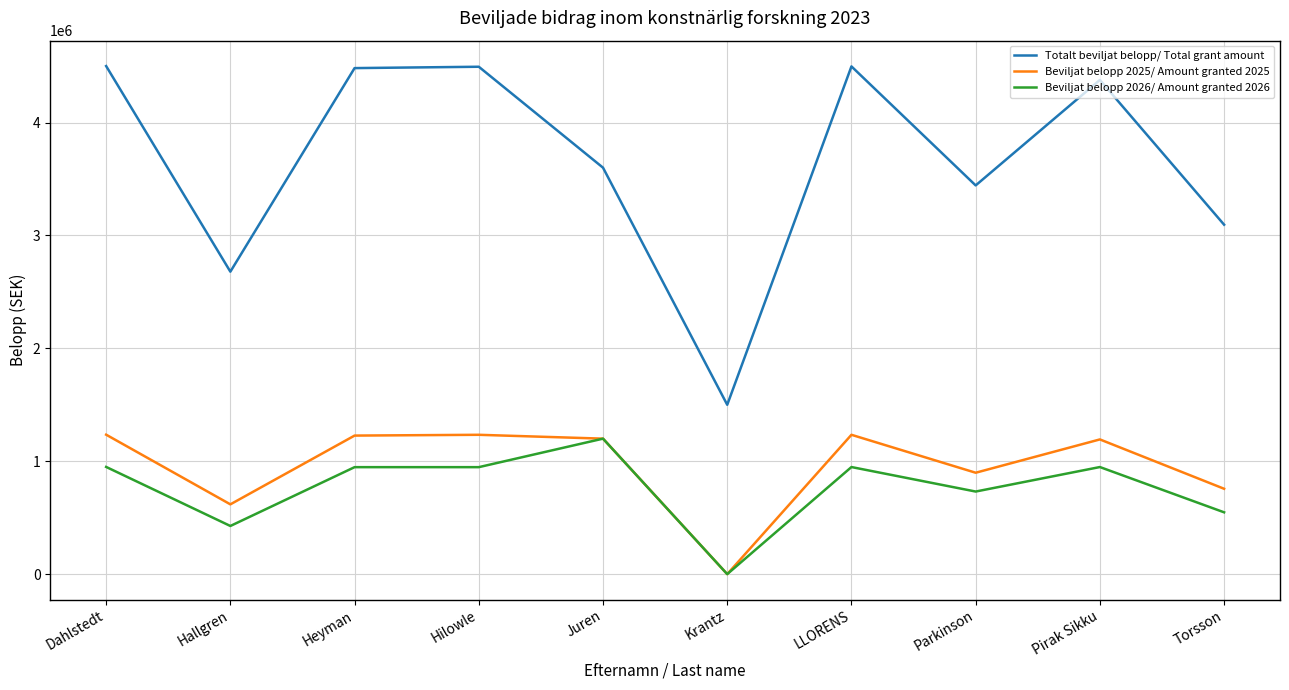

Is the value of Totalt beviljat belopp/ Total grant amount at Pirak Sikku greater than the value of Beviljat belopp 2025/ Amount granted 2025 at Juren?

Yes